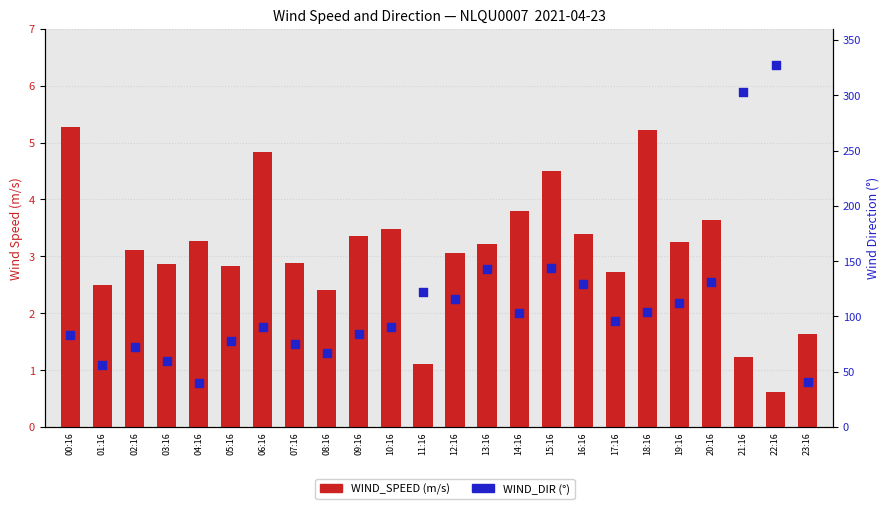

Which series reaches the minimum Y coordinate?

WIND_SPEED